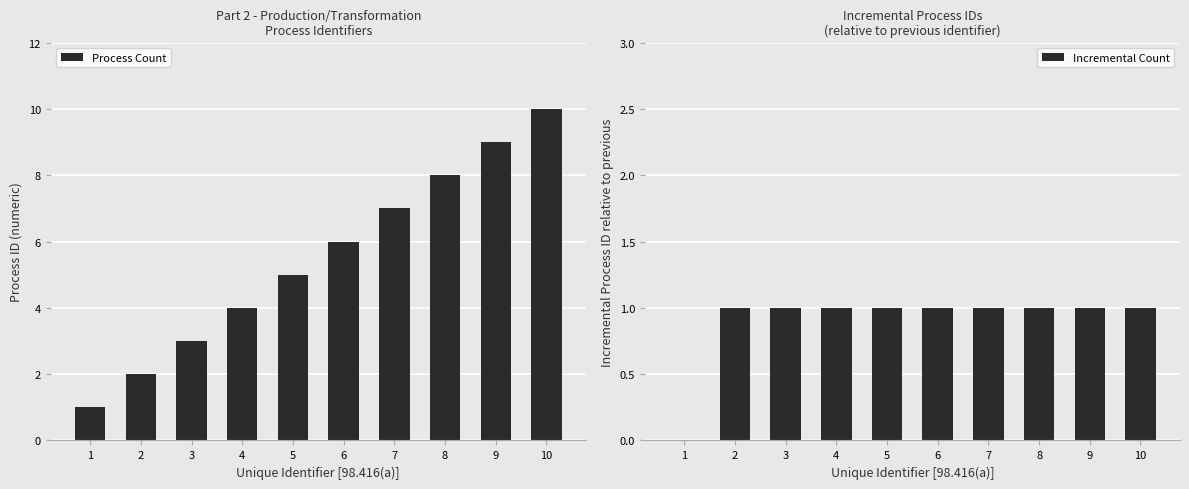

Count the Incremental Count values in the range 1 to 2.

9